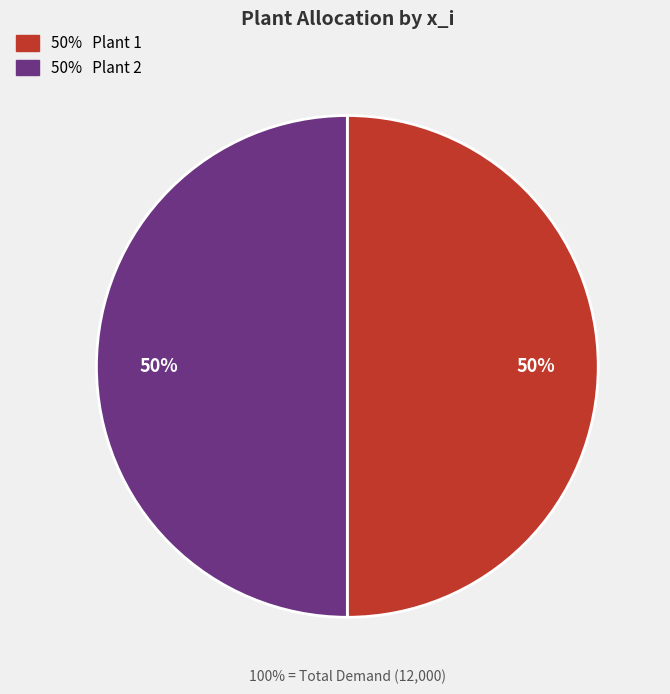

To the nearest percent, what is the average slice percentage?

50%